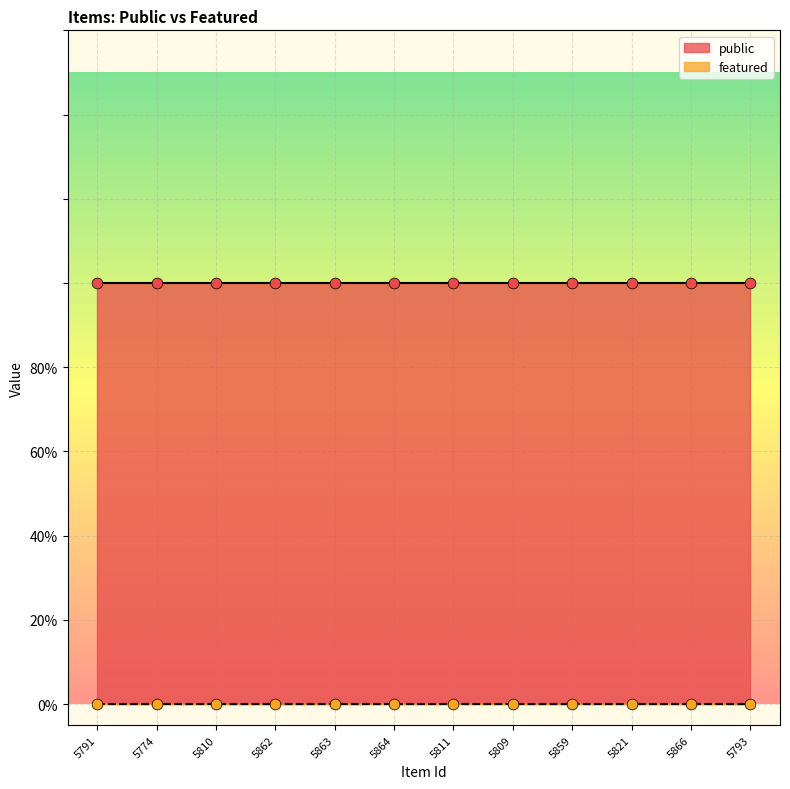

What are all the series names shown in the legend?

public, featured